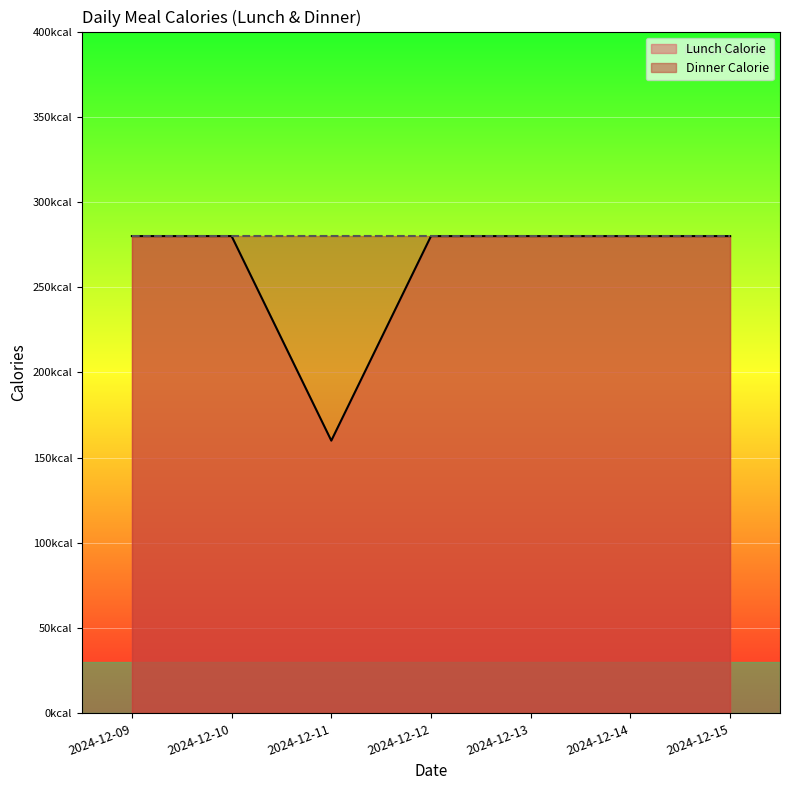

True or false: the data has more than 2 interior local peaks.

False